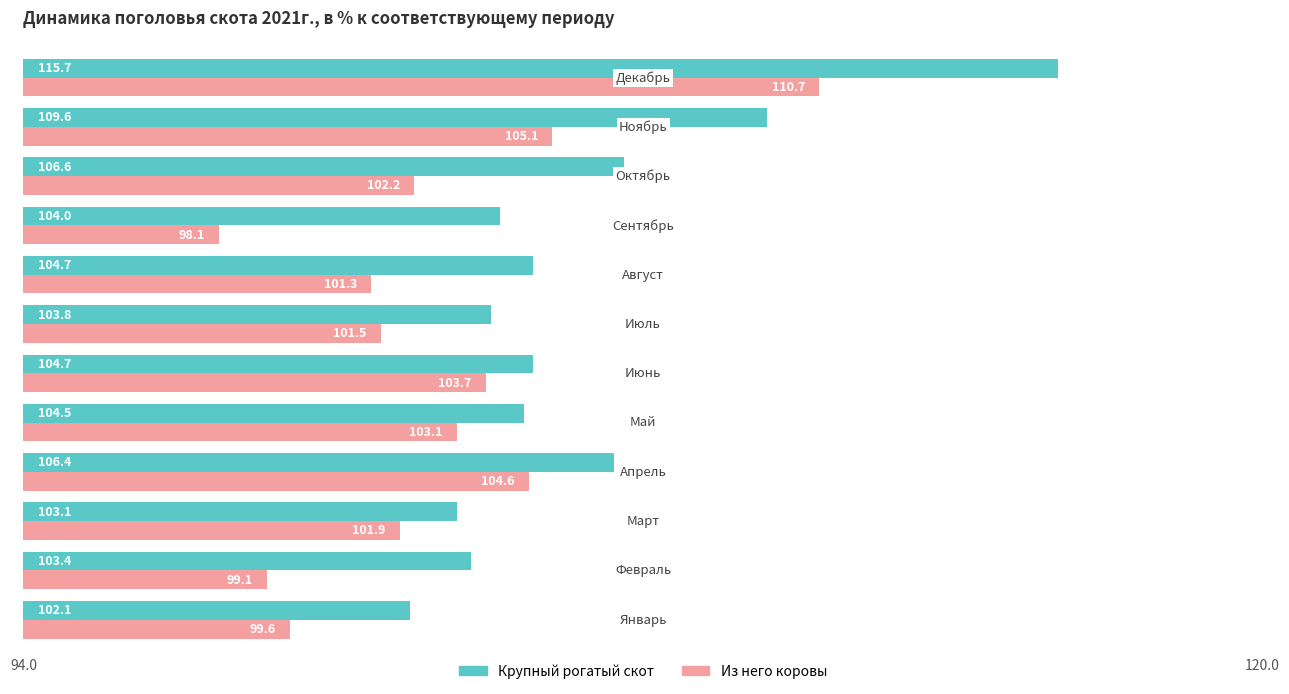

How many data points in Крупный рогатый скот are less than 104?

4